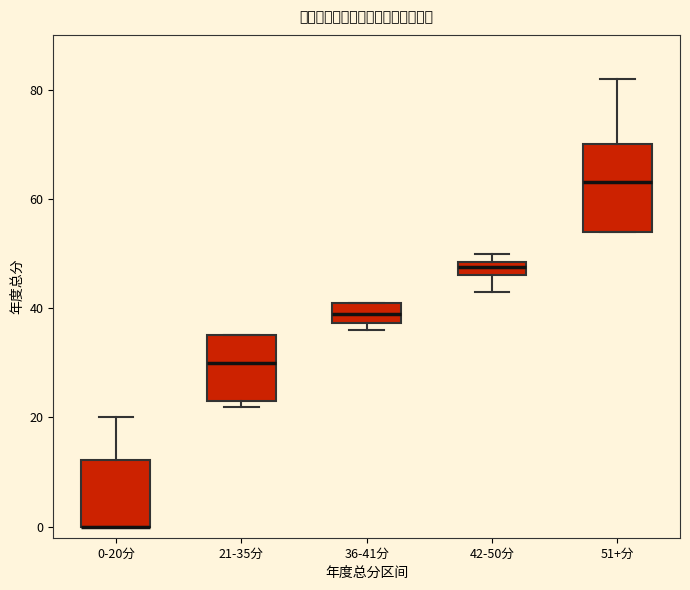

Comparing the boxes themselves (not the whiskers), which one is the tallest?

51+分